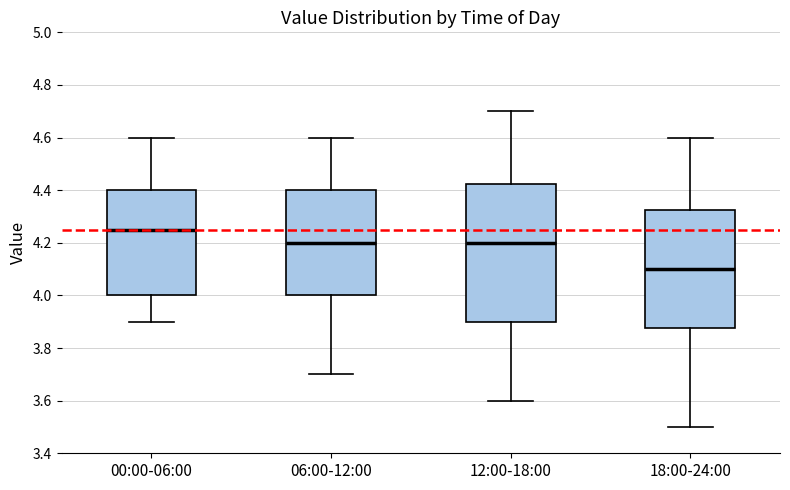

Comparing the boxes themselves (not the whiskers), which one is the tallest?

12:00-18:00